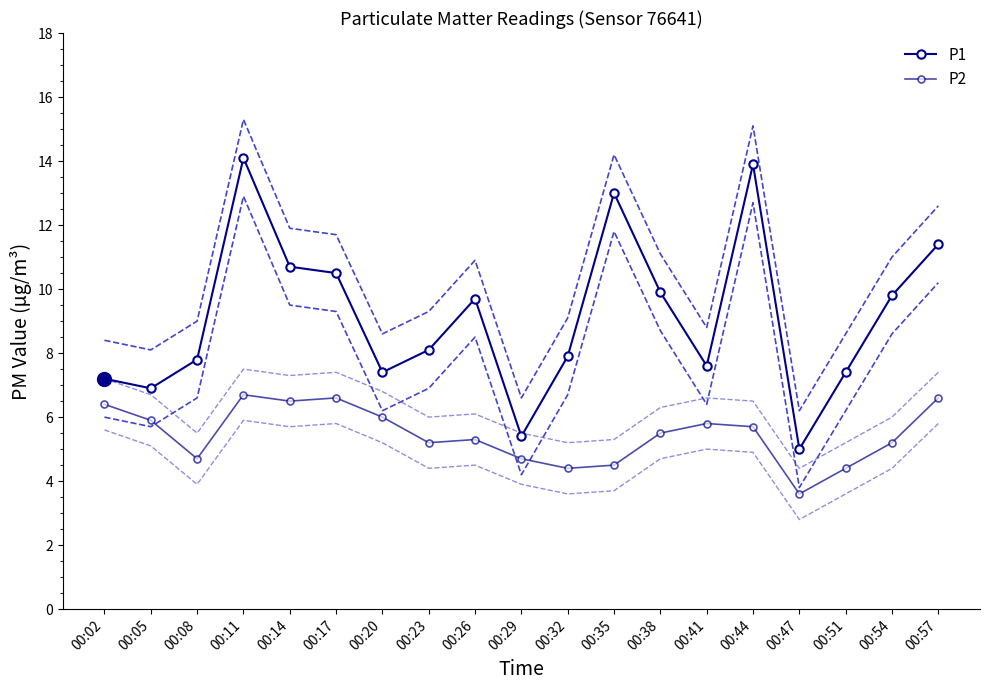

At which category does P1 reach its first local peak?

00:11